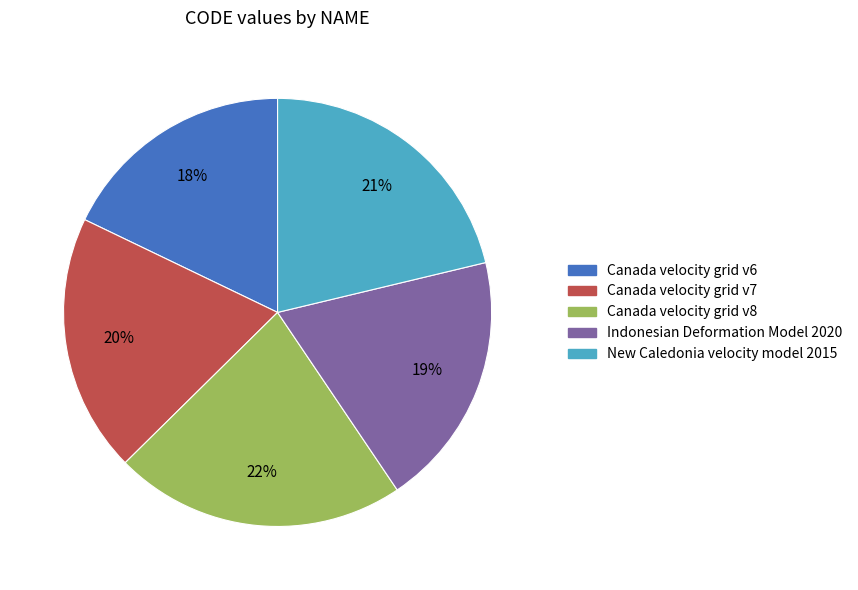

The New Caledonia velocity model 2015 slice represents 30% of the pie. True or false?

False